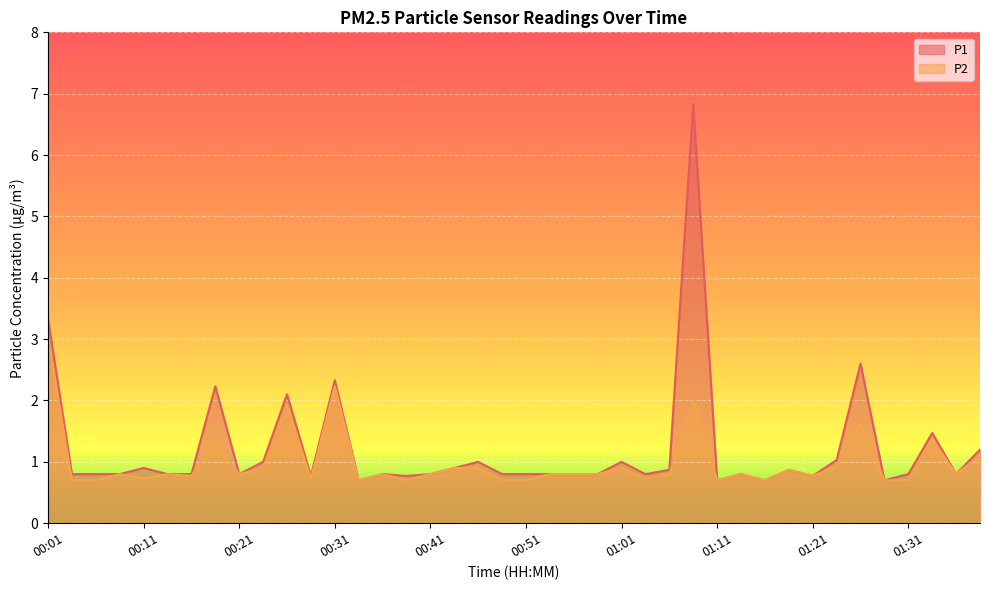

What are all the series names shown in the legend?

P1, P2